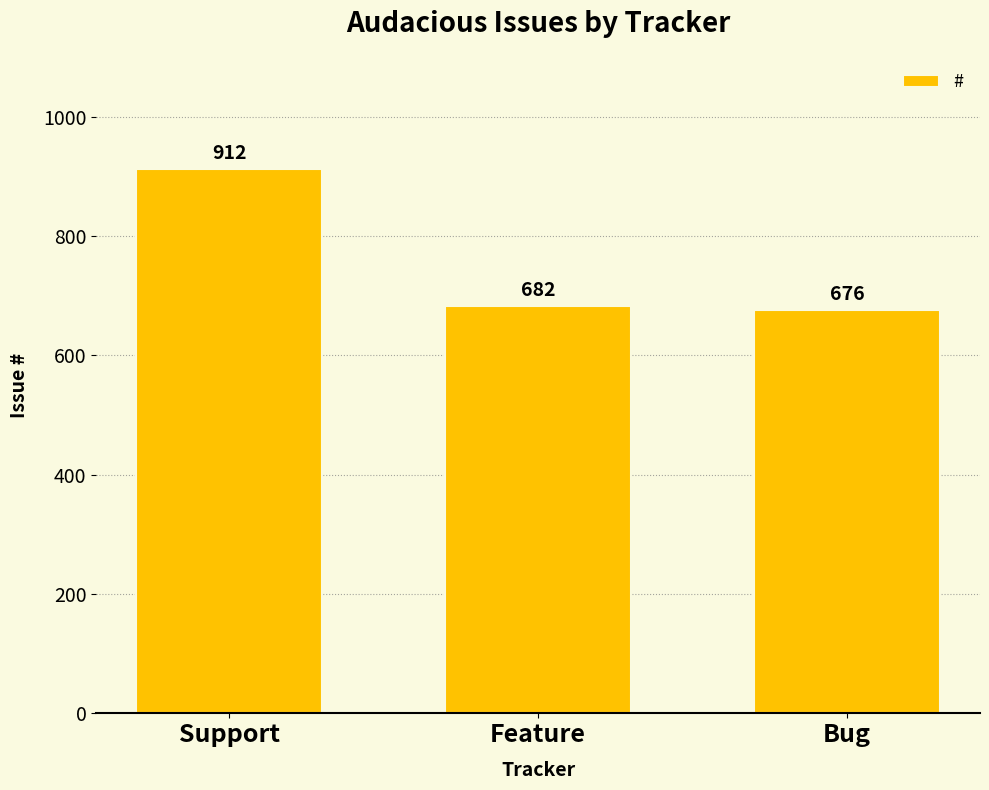

Reading left to right, extract all data points from this chart.

912	682	676